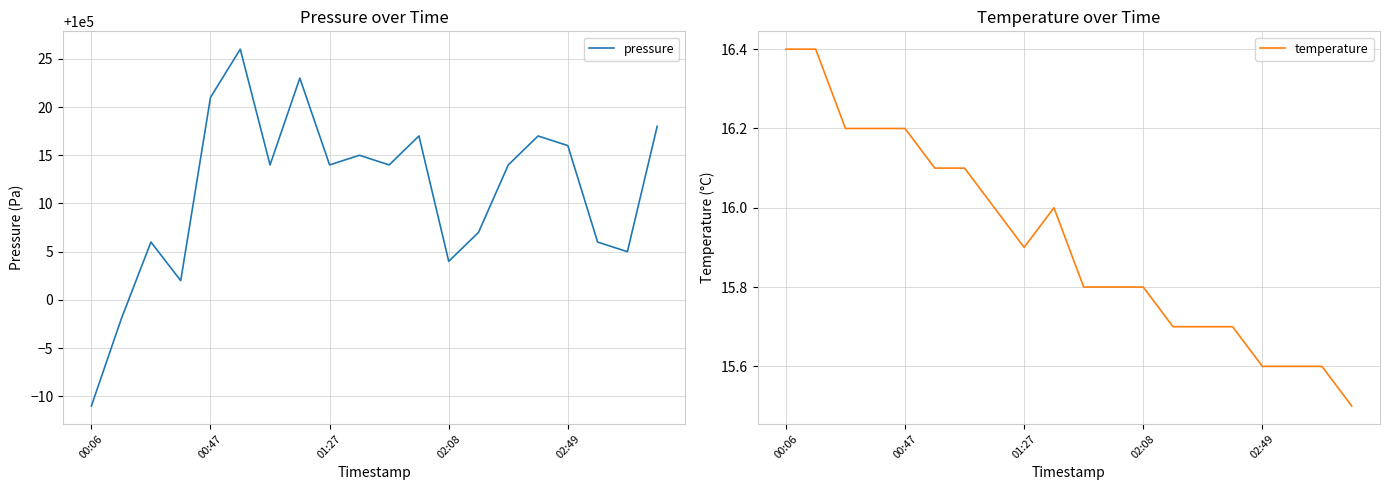

At which category does the chart reach its peak across all series?

5